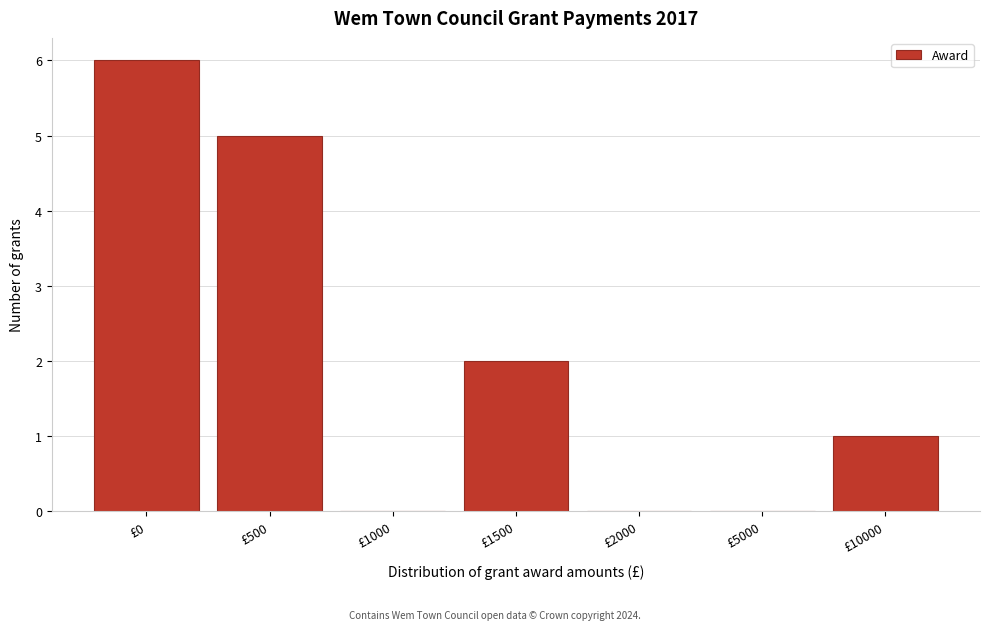

Reading left to right, what are all the values shown in this chart?

£0=6	£500=5	£1000=0	£1500=2	£2000=0	£5000=0	£10000=1